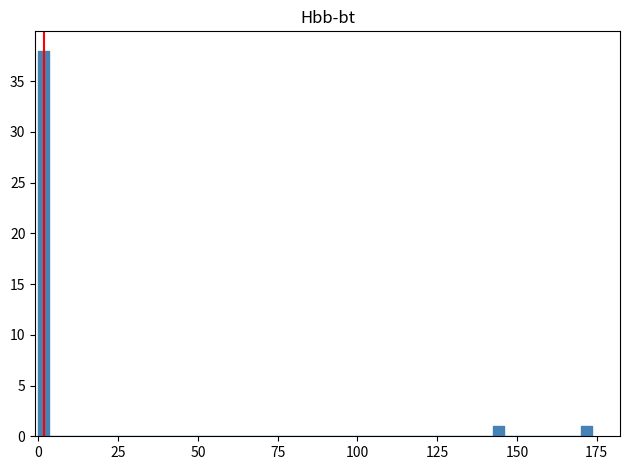

Around what value on the x-axis is the tallest bar? Give the approximate position of its centre, as read against the axis.

0